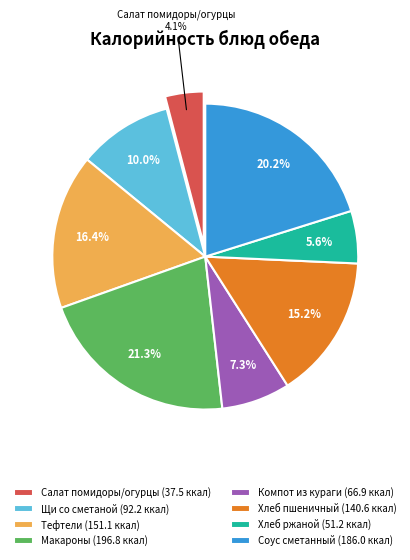

What percentage do Соус сметанный (186.0 ккал) and Макароны (196.8 ккал) together represent?

41.5%